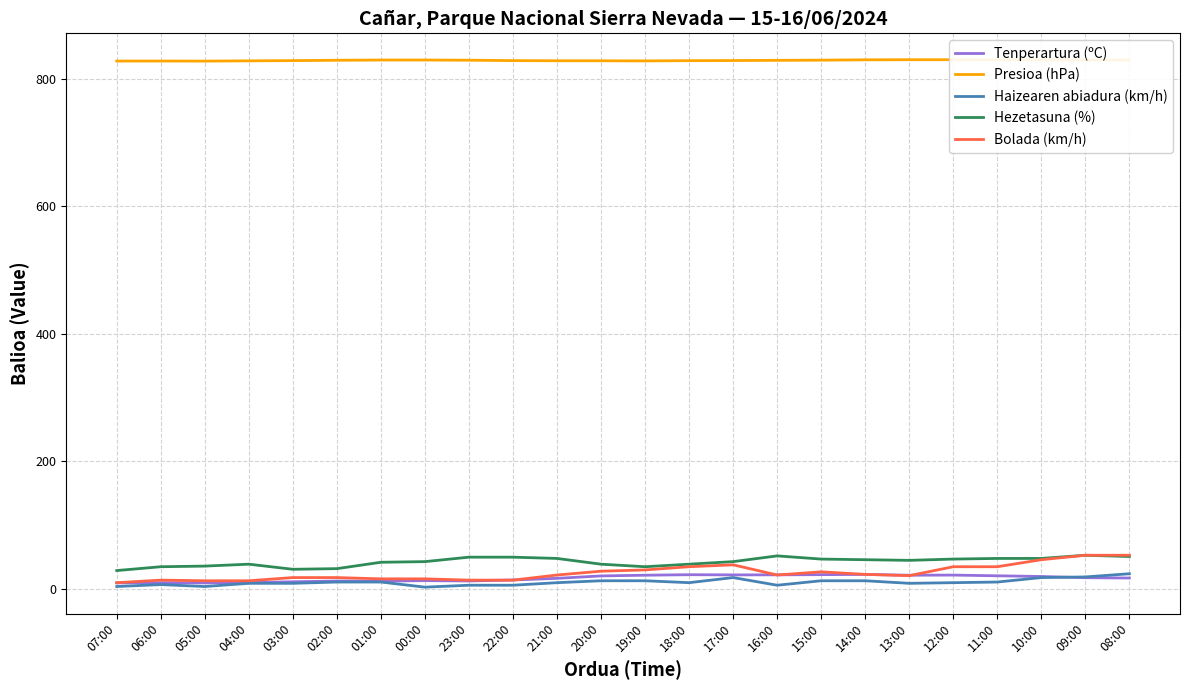

Reading right to left, transcribe all the data shown in this chart.

Tenperartura (ºC): 17.3	17.8	19.7	20.8	21.9	21.7	22.9	22.6	22.3	22.2	22.5	21.7	20.6	16.8	14.2	12.7	13.2	12.4	12.6	11.4	10.2	9.7	9.9	9.7
Presioa (hPa): 829.1	829.5	829.7	829.7	829.8	829.8	829.6	829.1	828.8	828.5	828.3	827.9	828.1	828.1	828.4	829.0	829.3	829.3	828.9	828.4	828.0	827.6	827.7	827.7
Haizearen abiadura (km/h): 24.0	19.0	18.0	11.0	10.0	9.0	13.0	13.0	6.0	18.0	10.0	13.0	13.0	10.0	6.0	6.0	3.0	11.0	11.0	9.0	9.0	4.0	7.0	4.0
Hezetasuna (%): 51.0	53.0	48.0	48.0	47.0	45.0	46.0	47.0	52.0	43.0	39.0	35.0	39.0	48.0	50.0	50.0	43.0	42.0	32.0	31.0	39.0	36.0	35.0	29.0
Bolada (km/h): 53.0	53.0	46.0	35.0	35.0	21.0	23.0	27.0	22.0	38.0	35.0	30.0	28.0	22.0	14.0	14.0	16.0	16.0	18.0	18.0	13.0	13.0	14.0	10.0